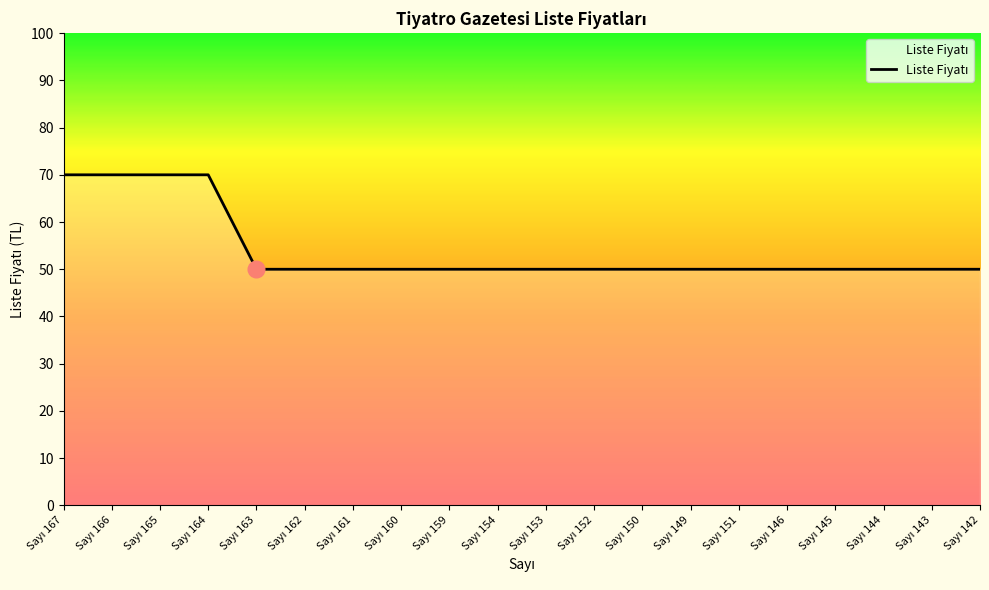

What is the smallest value displayed?

50